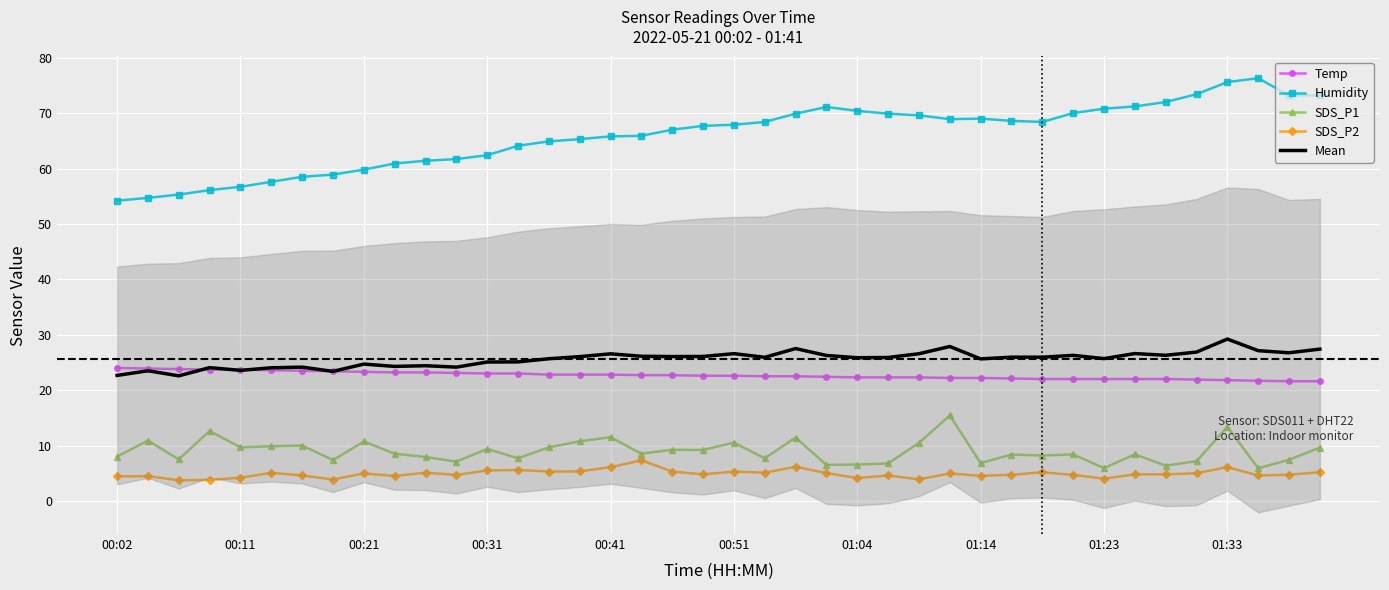

True or false: SDS_P2 and Temp intersect in this chart.

False